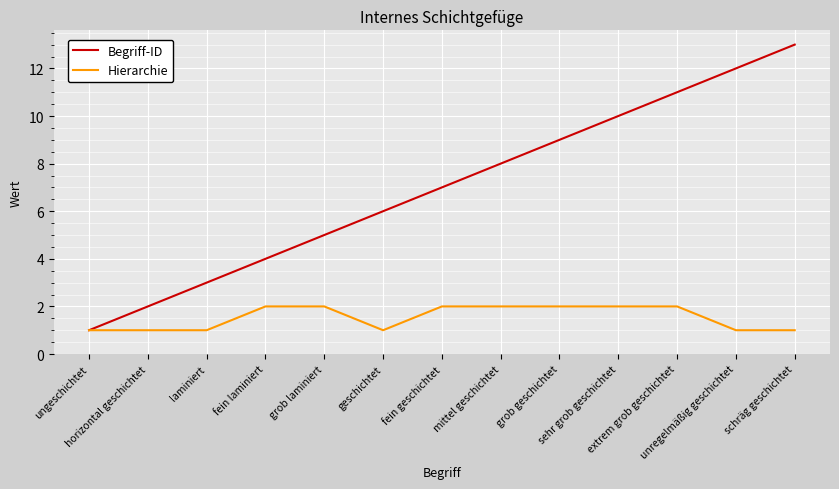

List the series in order of their peak value, highest first.

Begriff-ID, Hierarchie